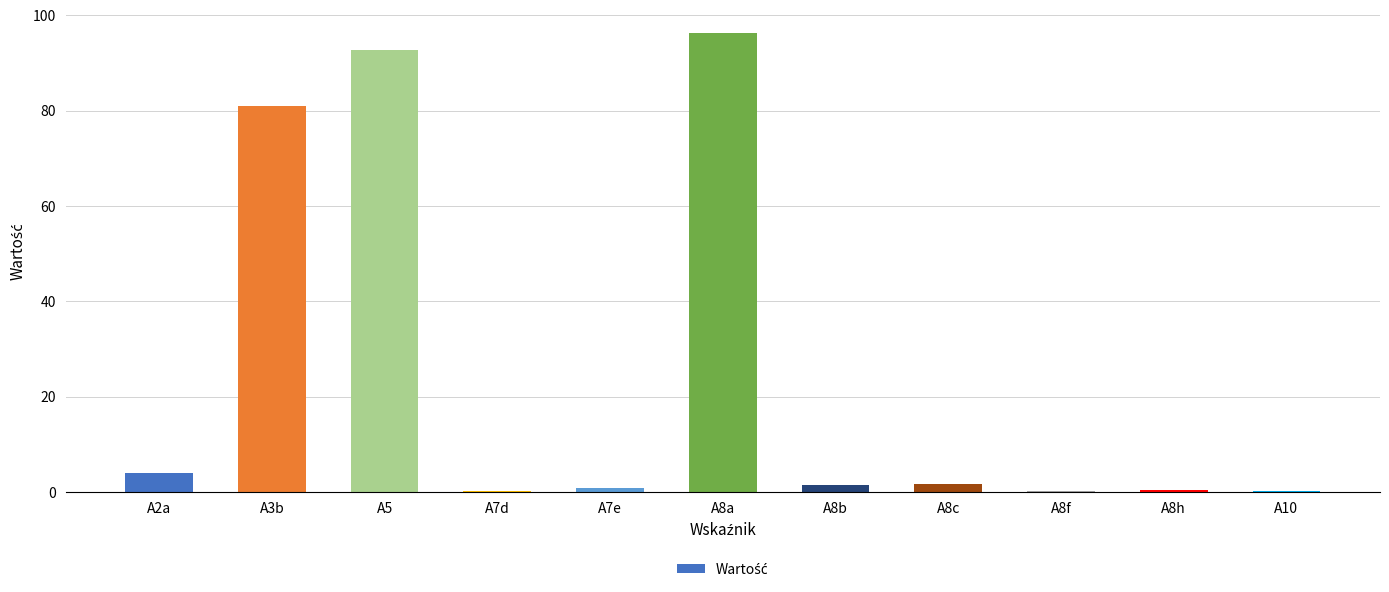

Which category has the highest value across all series?

A8a